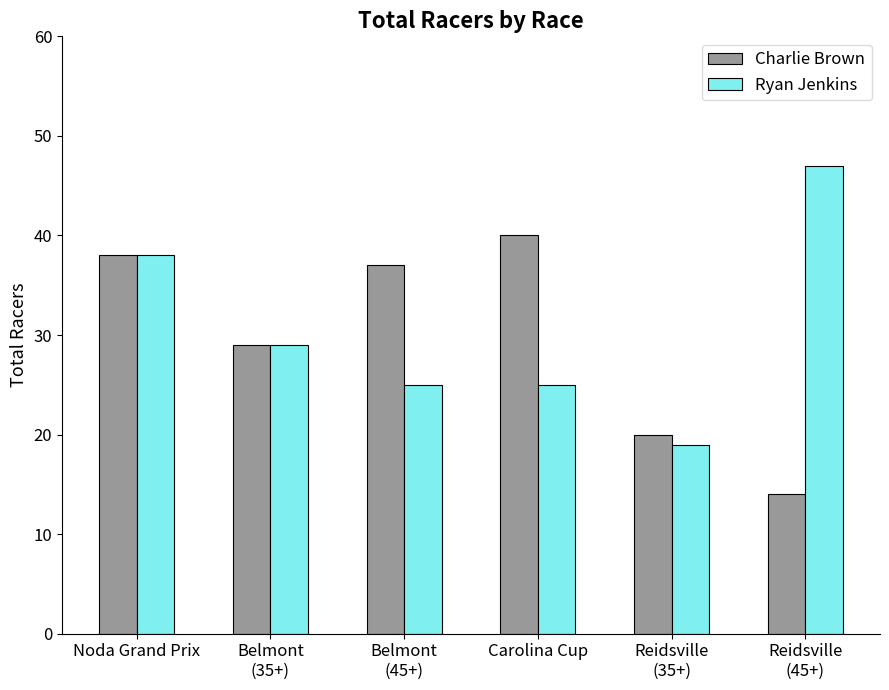

What is the difference between the maximum and minimum values in the Charlie Brown series?

26